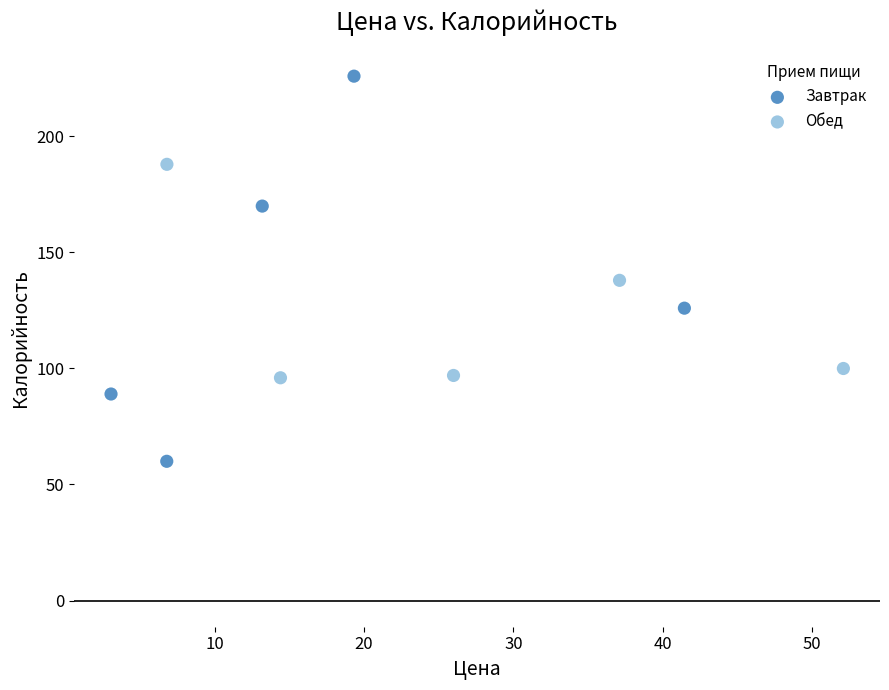

Which series contains the highest Y value?

Завтрак